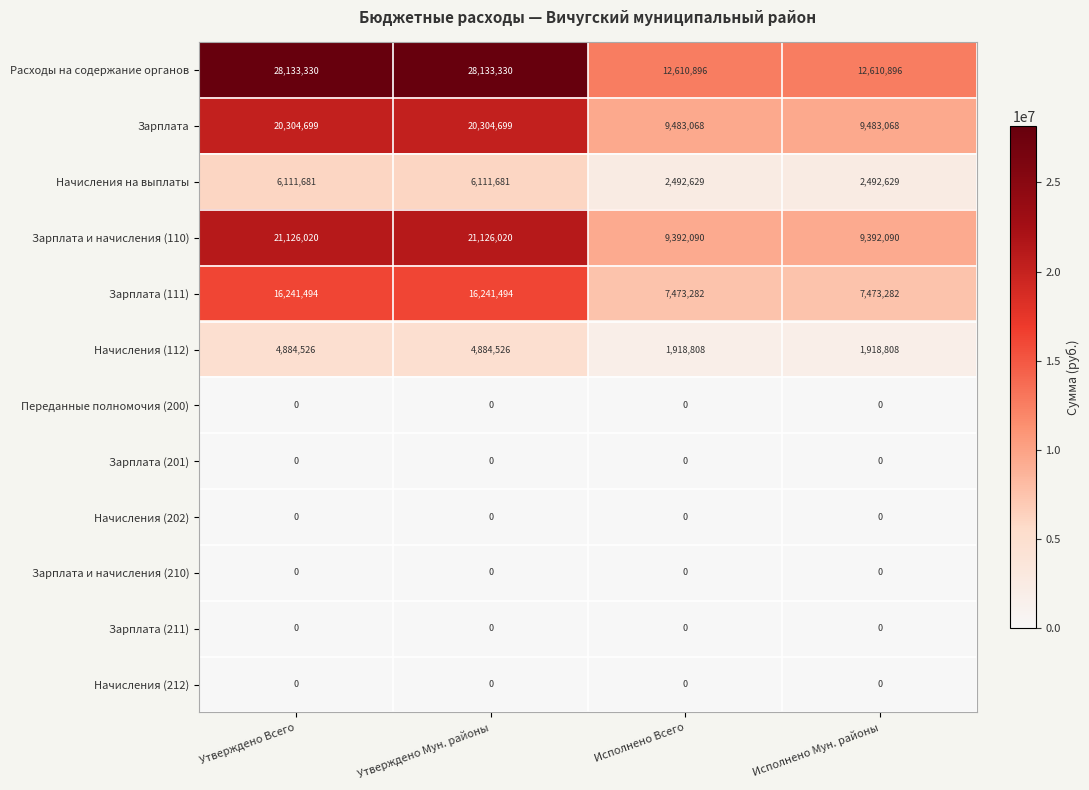

The value of Расходы на содержание органов at Исполнено Мун. районы is 21763592. True or false?

False